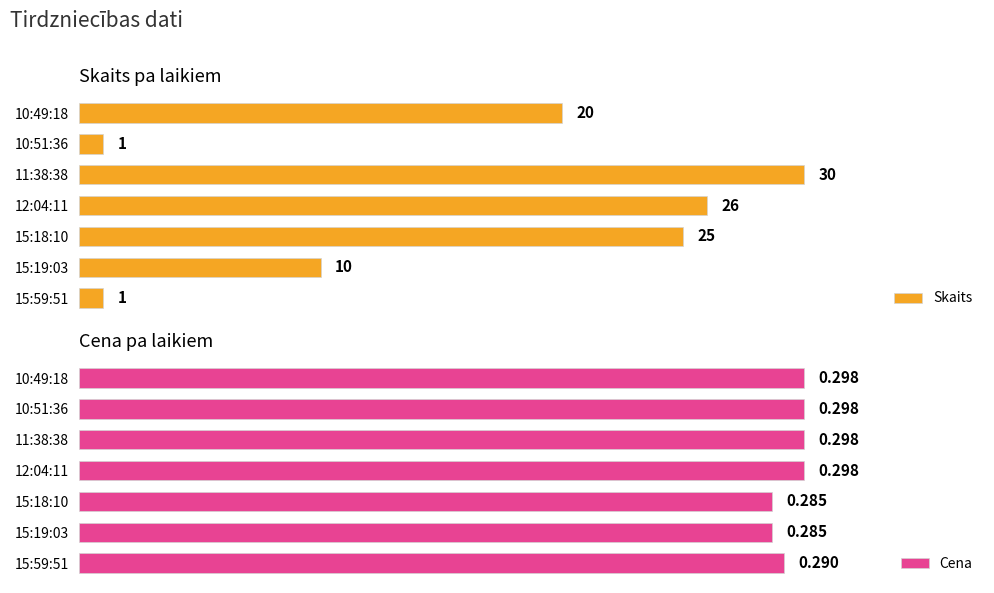

Is the value of Cena at 10:49:18 greater than the value of Skaits at 12:04:11?

No